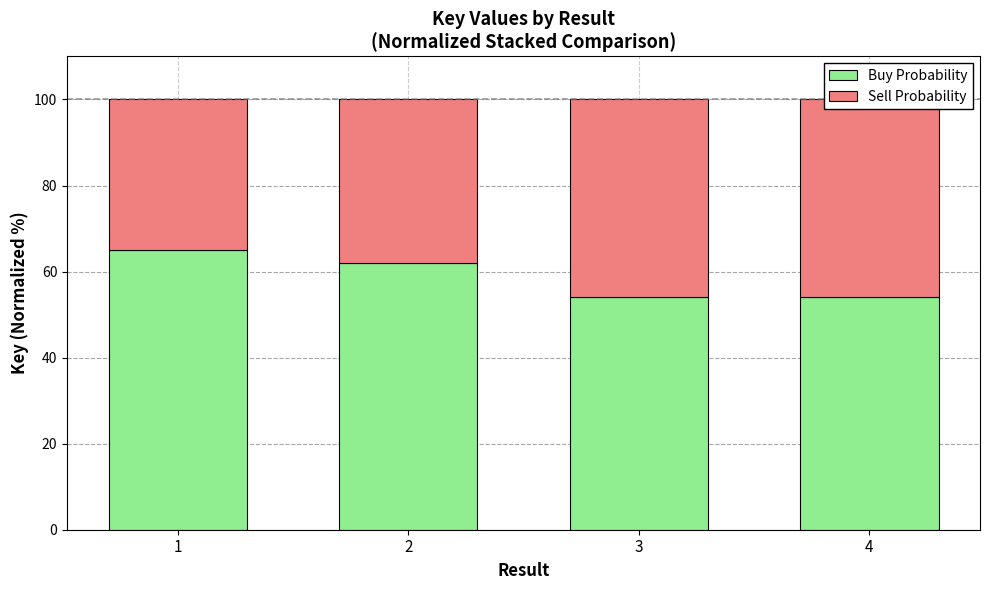

Rank the series at 3 from highest to lowest value.

Buy Probability, Sell Probability